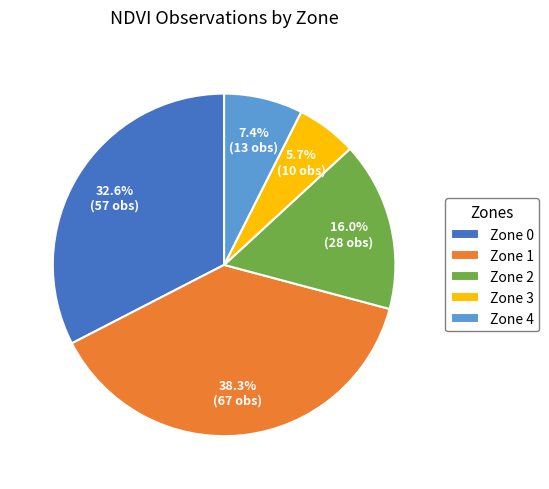

To the nearest percent, what is the combined percentage of Zone 1 and Zone 0?

71%